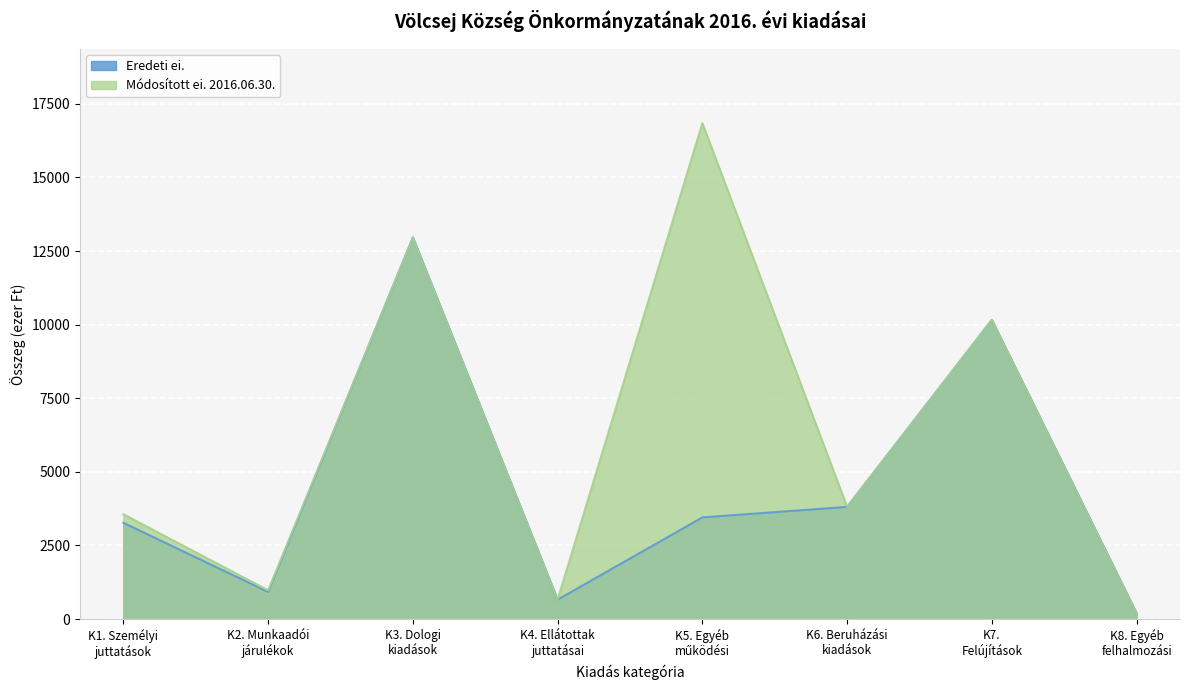

True or false: Eredeti ei. and Módosított ei. 2016.06.30. cross at least once.

False